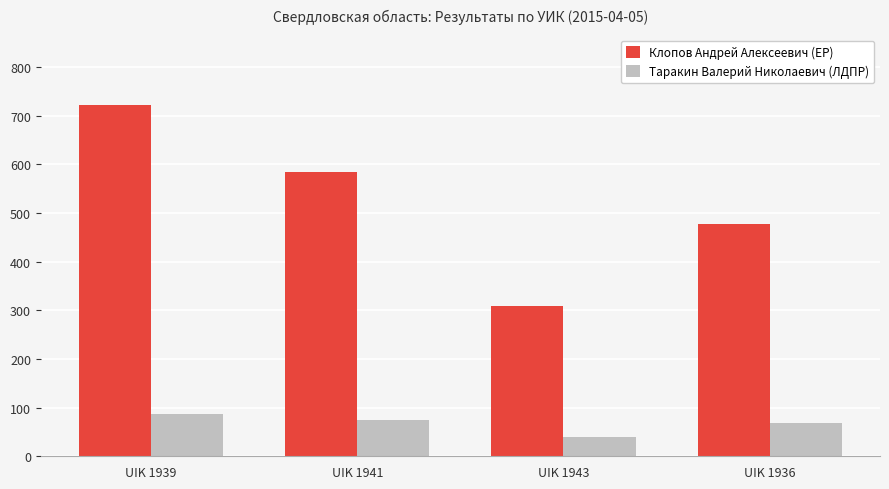

Reading left to right, what are all the values shown in this chart?

Клопов Андрей Алексеевич (ЕР): 721	583	309	478
Таракин Валерий Николаевич (ЛДПР): 87	74	39	68